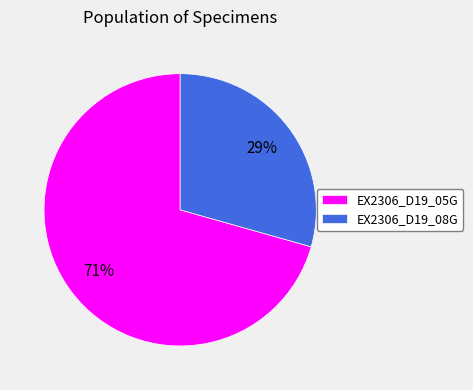

To the nearest percent, what portion does EX2306_D19_05G represent?

71%